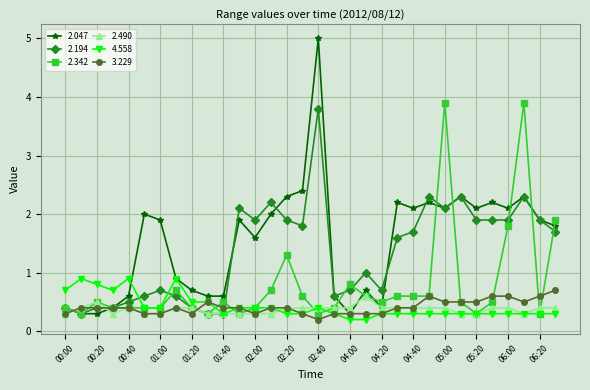

How many 4.558 values are between 0 and 1?

32